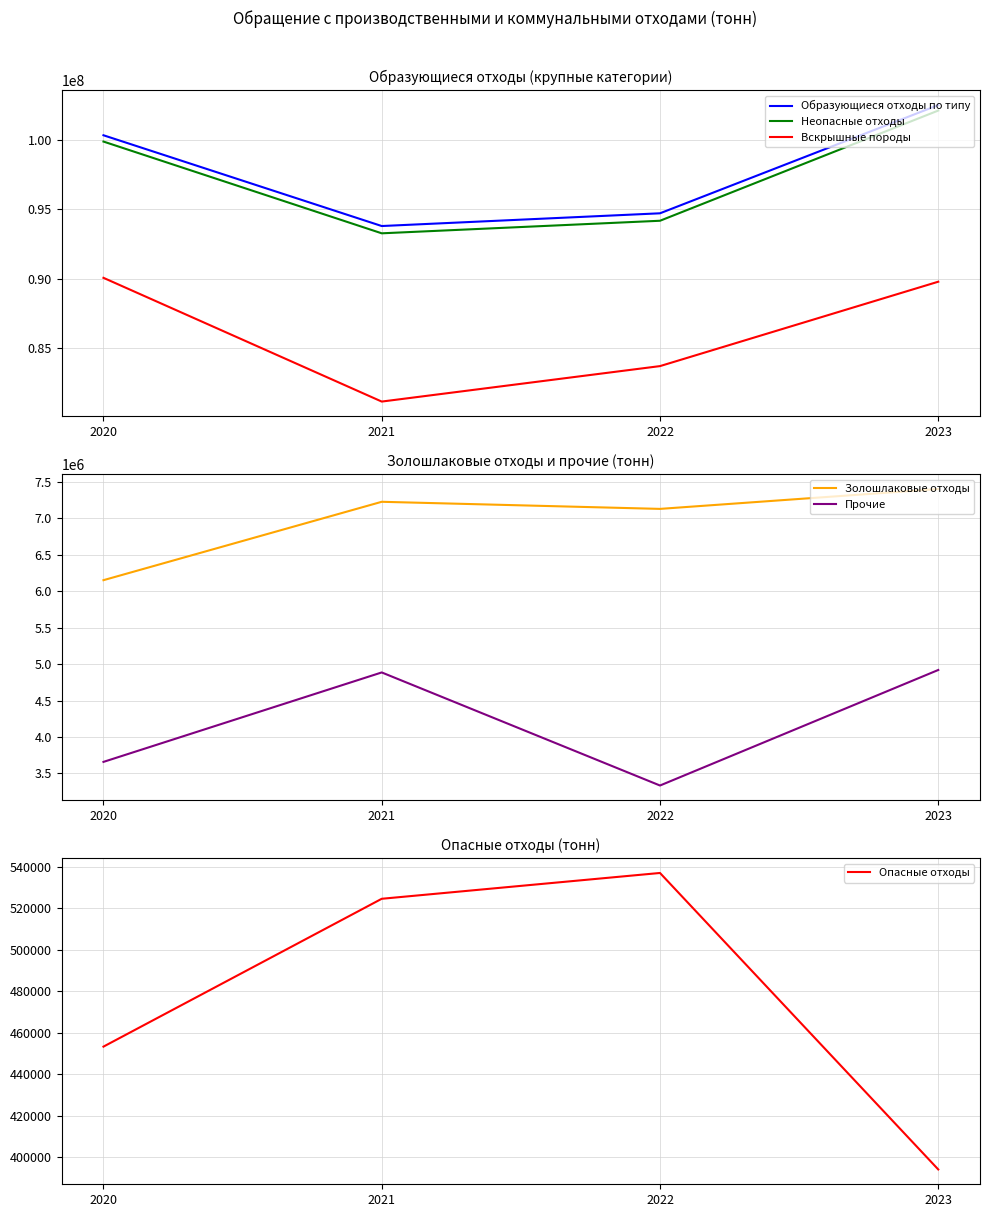

Where is Вскрышные породы nearest to the value 85624891?

2022